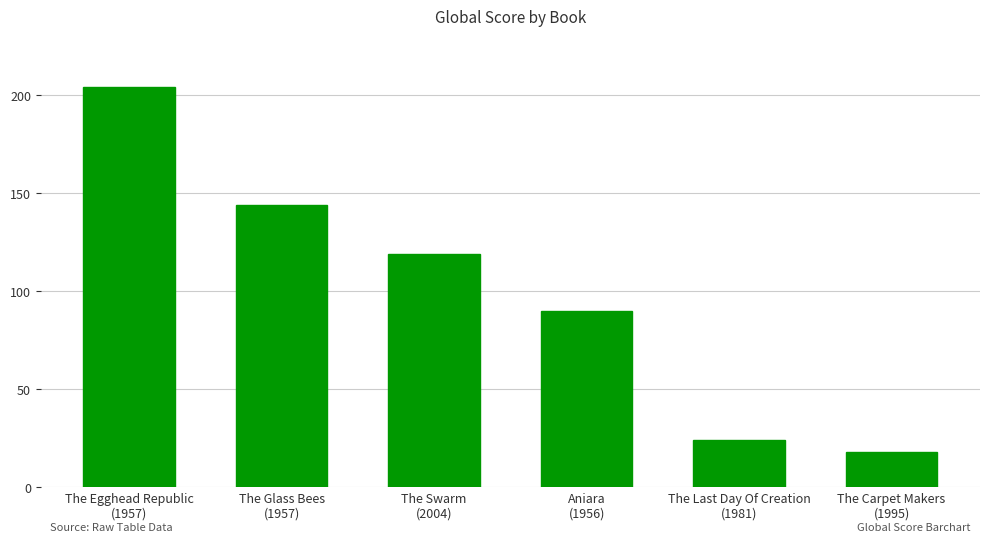

Reading left to right, extract all data points from this chart.

The Egghead Republic
(1957)=204	The Glass Bees
(1957)=144	The Swarm
(2004)=119	Aniara
(1956)=90	The Last Day Of Creation
(1981)=24	The Carpet Makers
(1995)=18